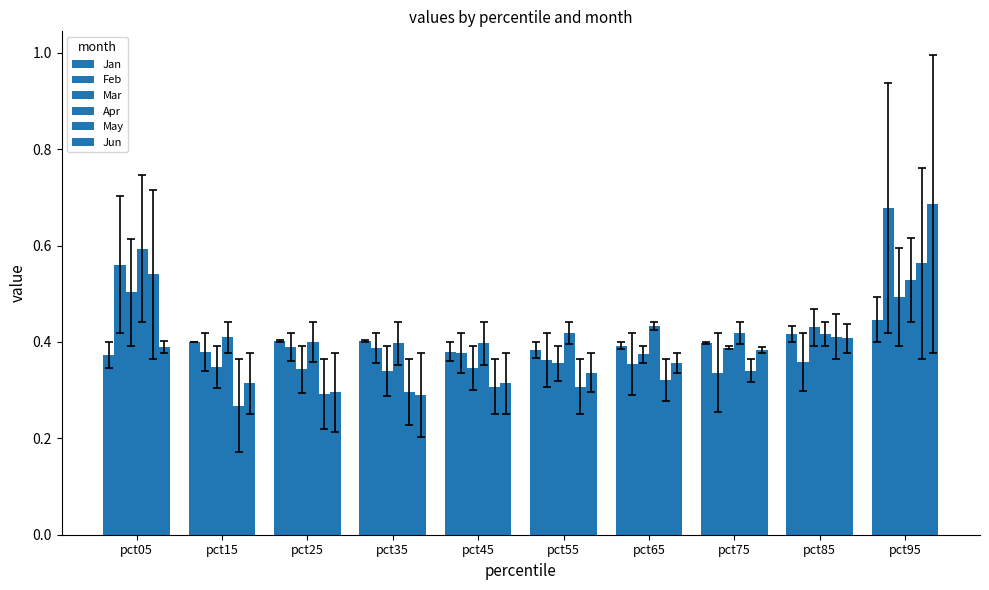

Count the number of data series in this chart.

6